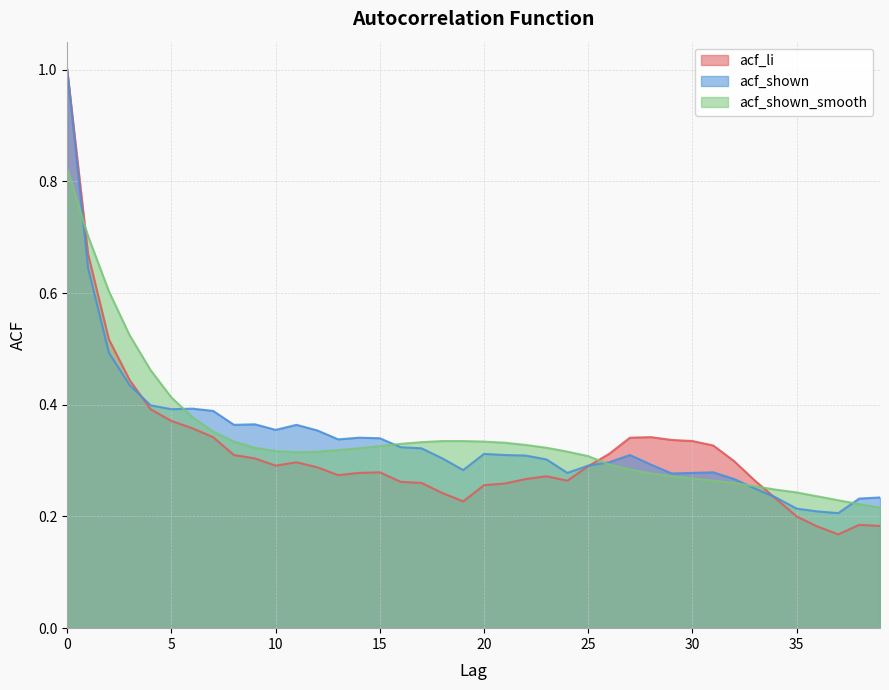

The acf_shown_smooth series shows 0.4 at 30. True or false?

False